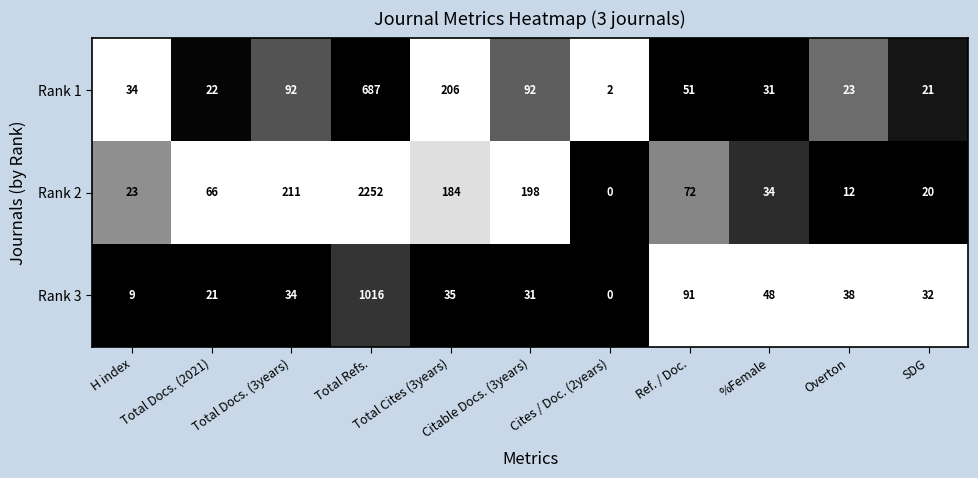

Which series has the largest total across all categories?

Rank 2